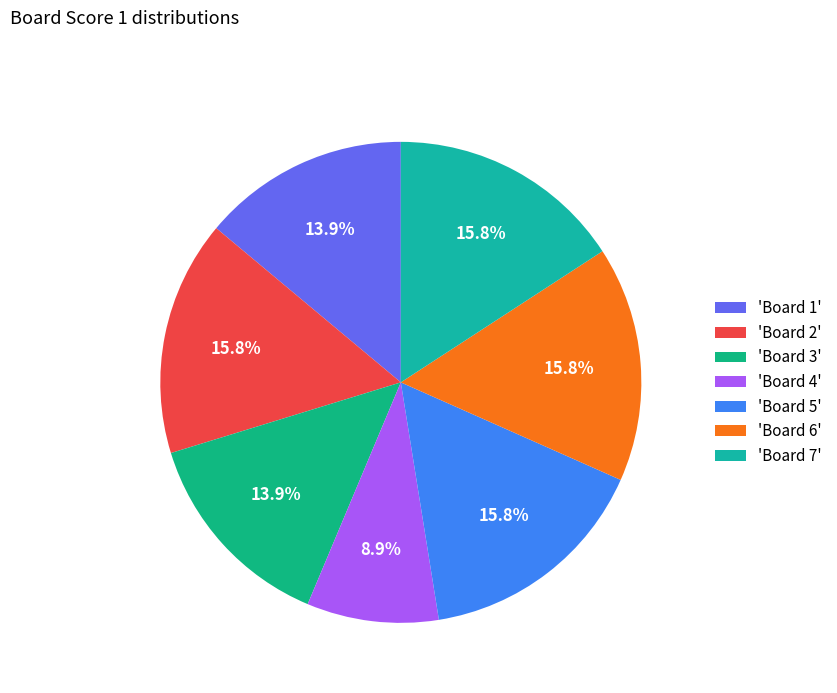

To the nearest percent, what is the average slice percentage?

14%